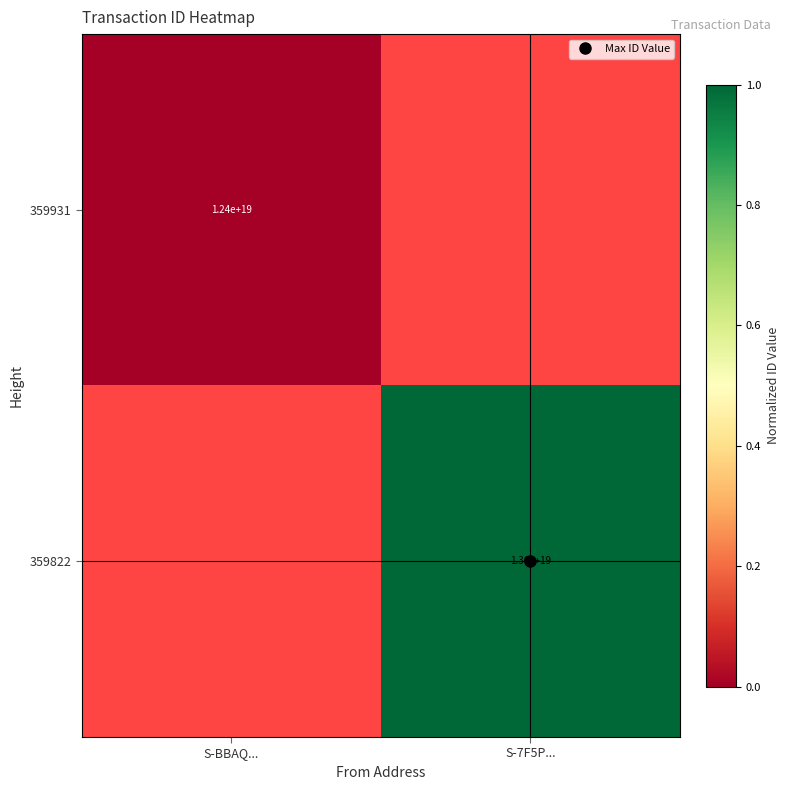

How many categories are shown in the chart?

2